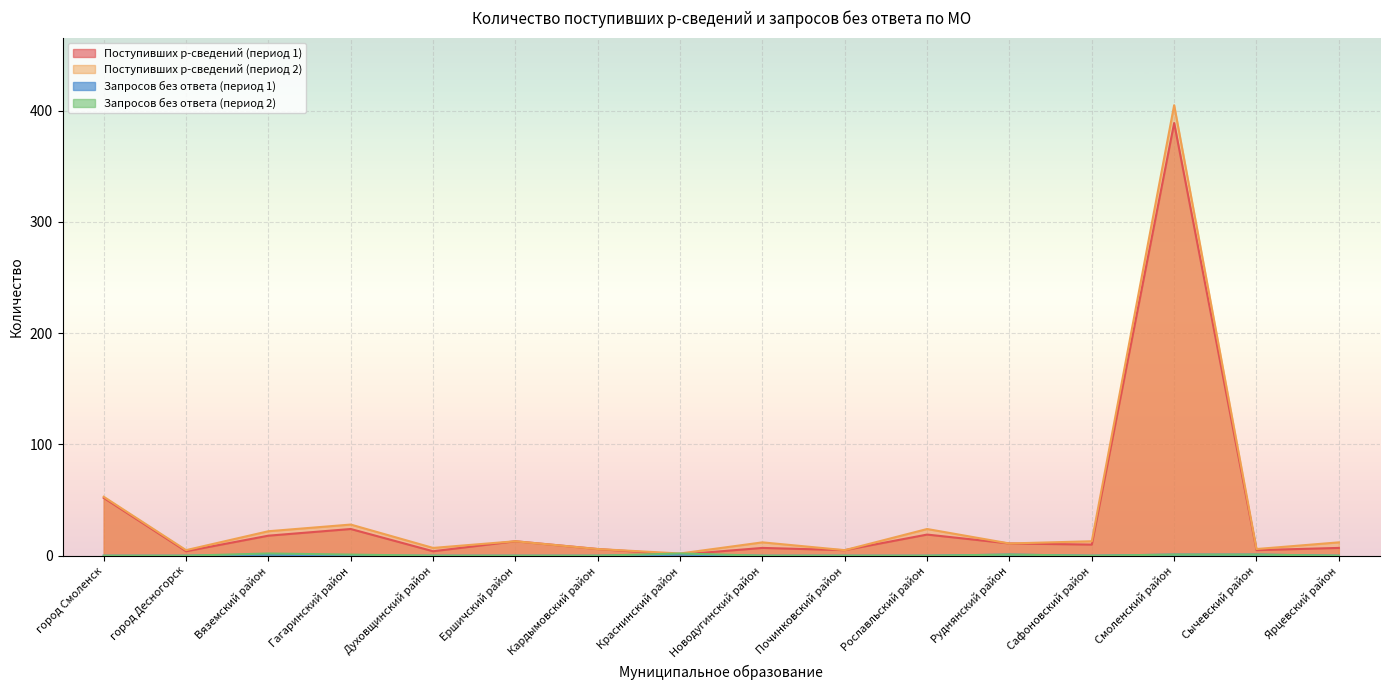

At which label does Поступивших р-сведений (период 1) reach its minimum?

Краснинский район